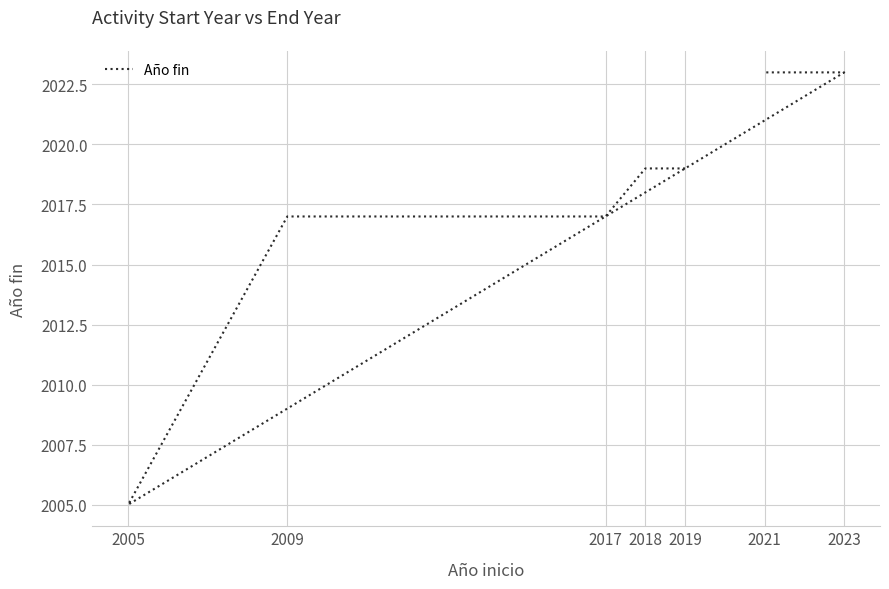

Where does the data first go above 2019?

2023